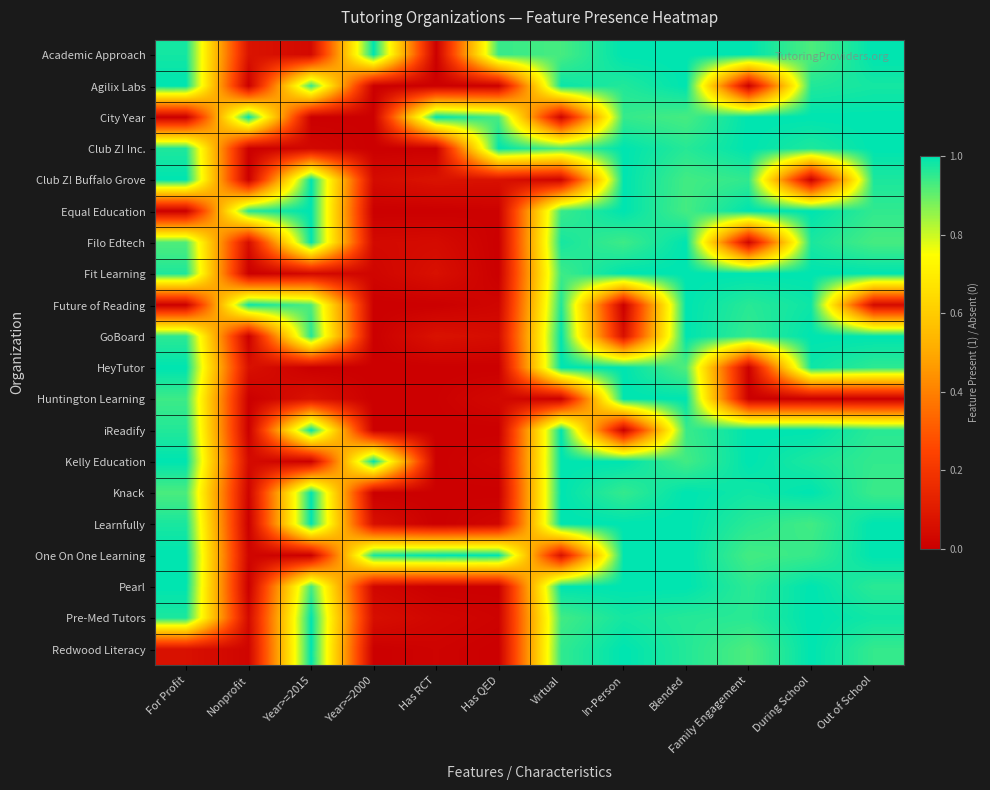

At which category is the sum across all series the highest?

Blended